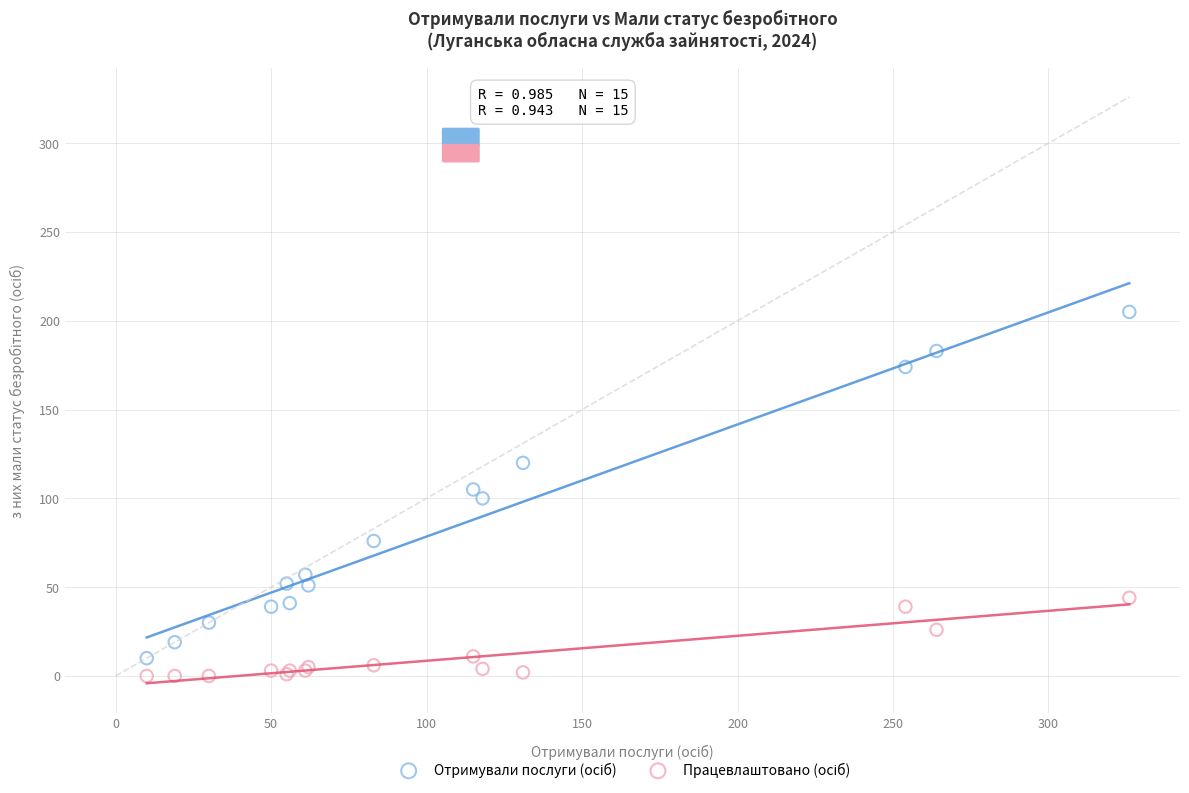

What is the X range (max minus min) for the scatter plot?

316